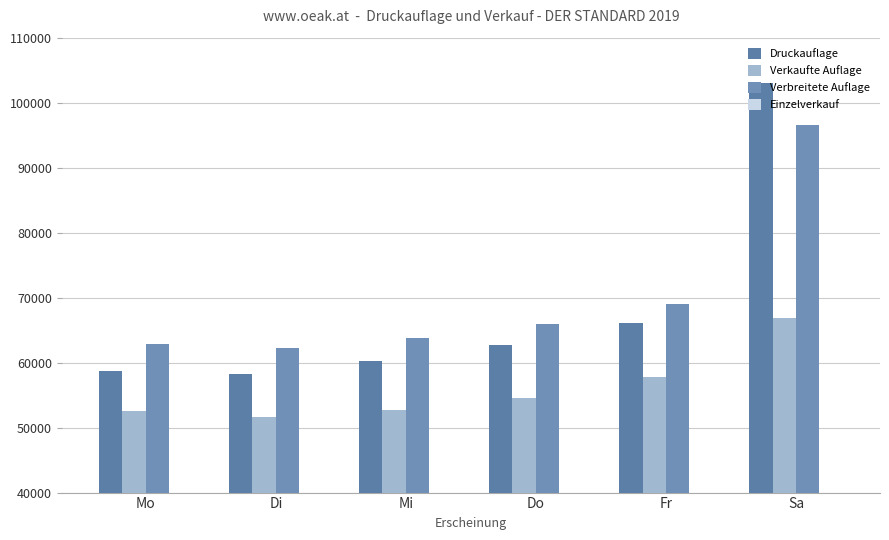

How many series are shown in this chart?

4